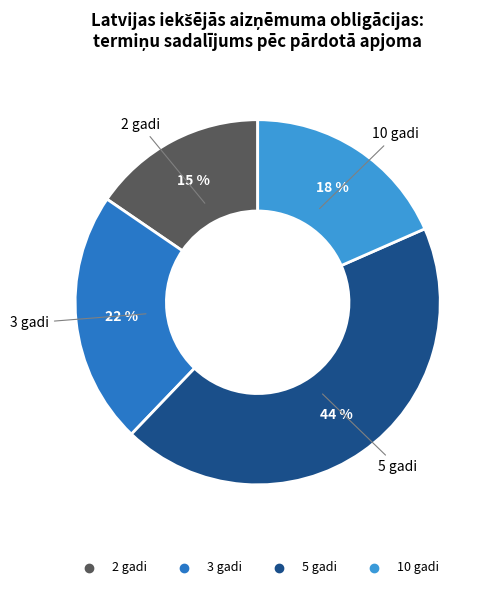

To the nearest percent, what is the average slice percentage?

25%